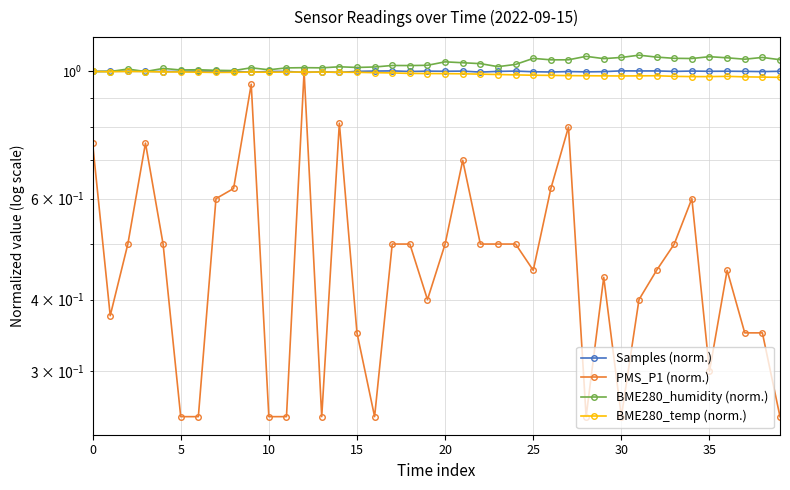

At how many categories does at least one series exceed 0?

40